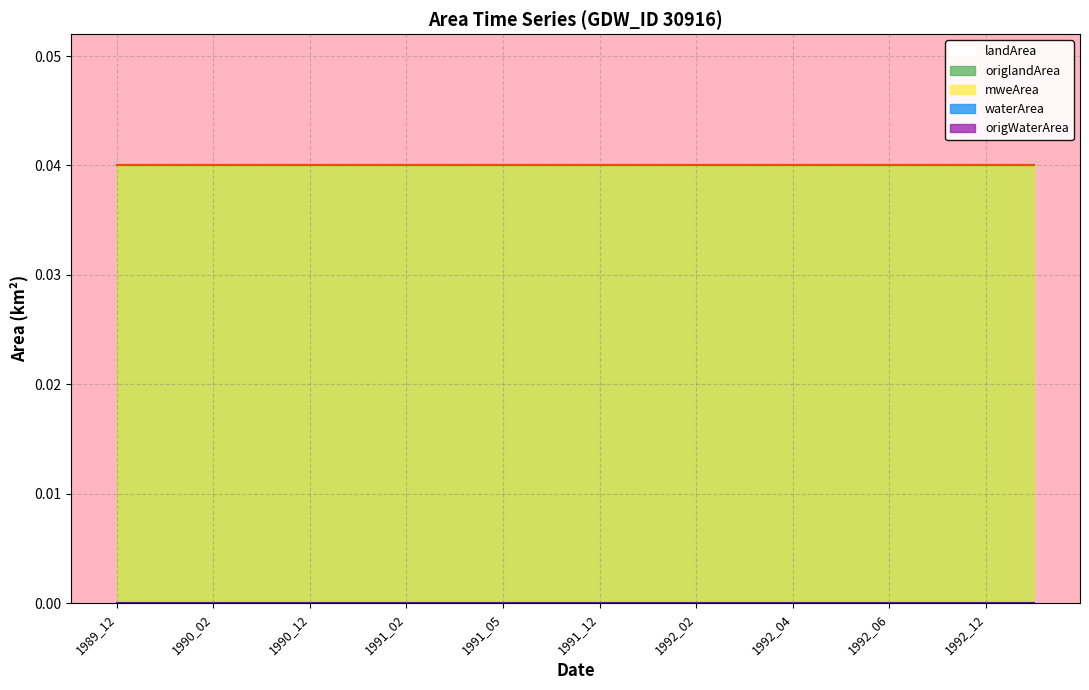

Rank the series at 1991_12 from highest to lowest value.

landArea, origlandArea, mweArea, waterArea, origWaterArea